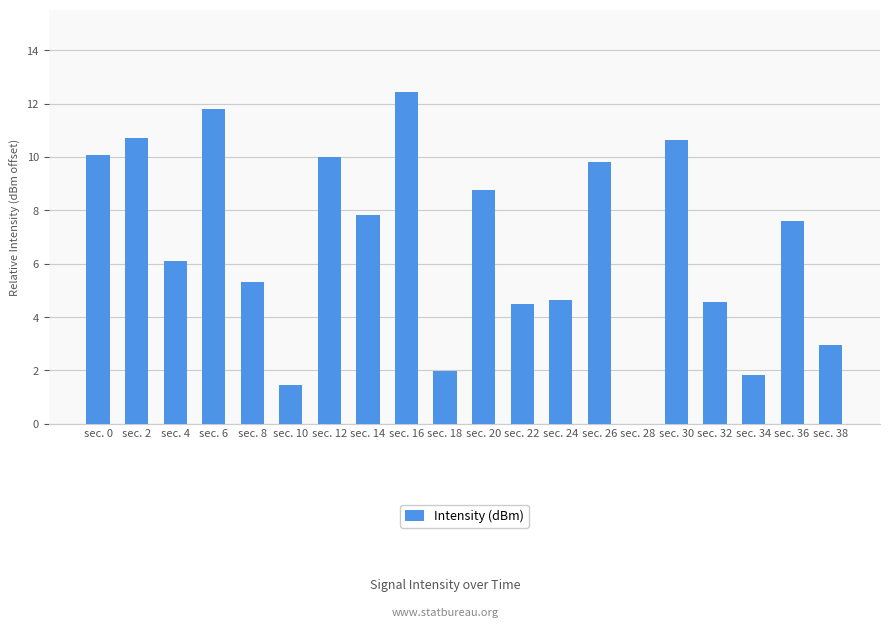

Which has a higher value, sec. 28 or sec. 36?

sec. 36